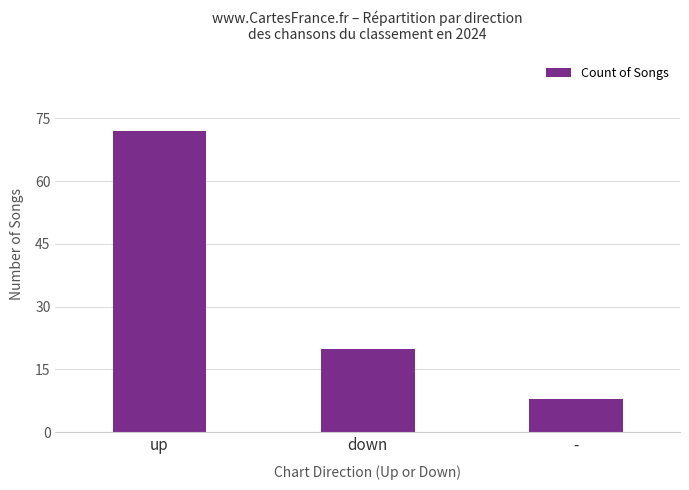

Rank the categories by value from highest to lowest.

up, down, -